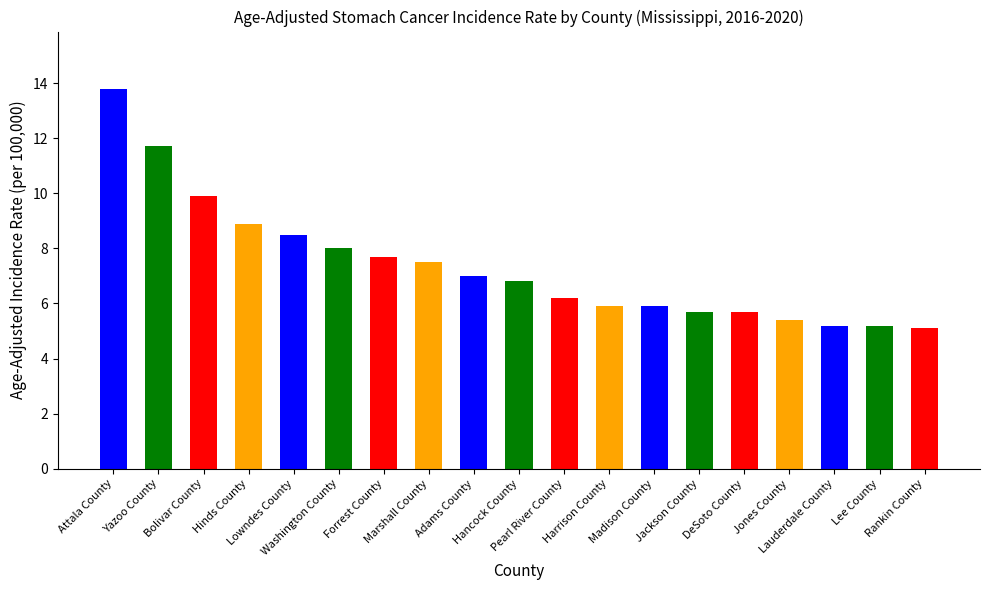

How many categories are shown in the chart?

19